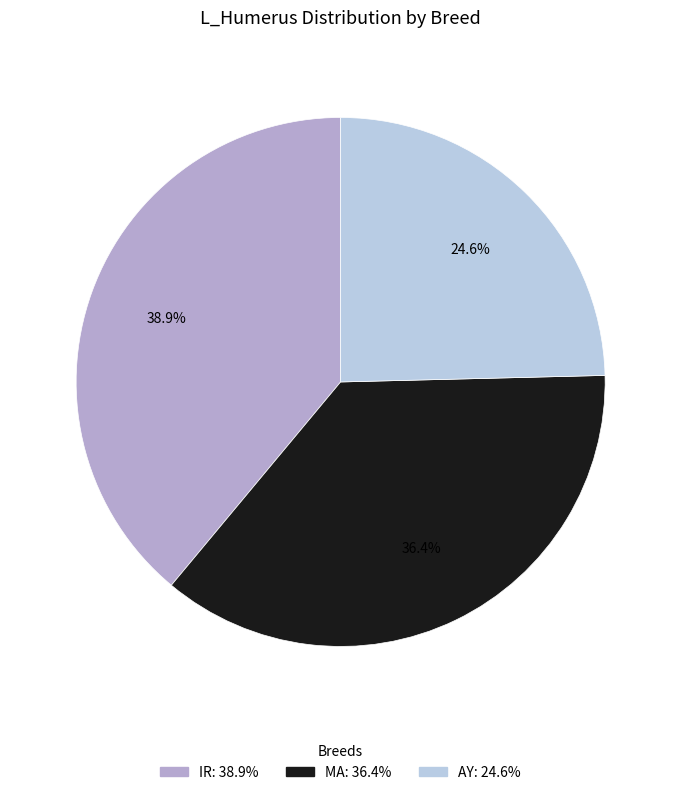

Does any single category account for the majority?

No